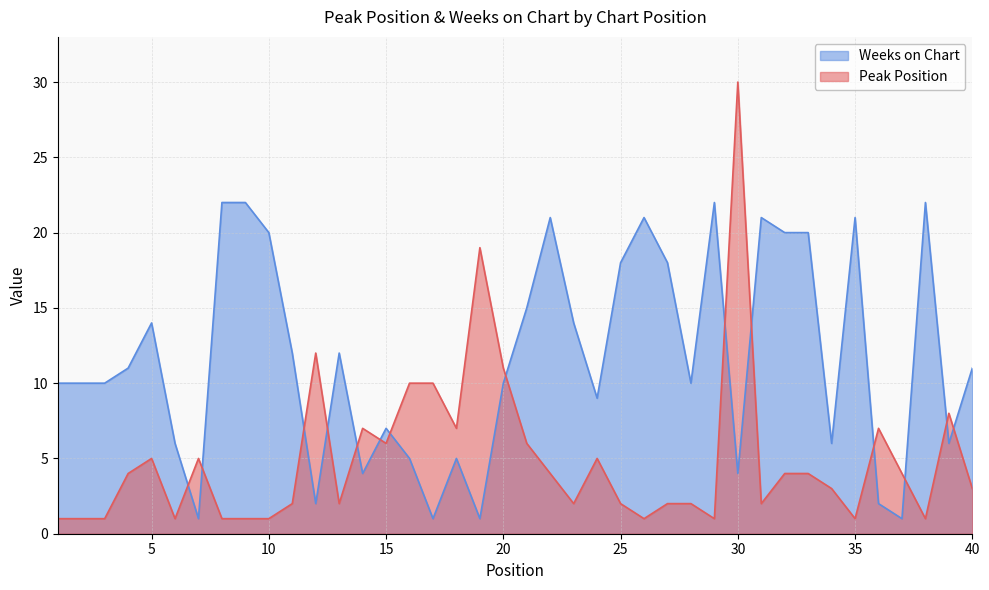

Is the value of Peak Position at 11 greater than the value of Weeks on Chart at 33?

No